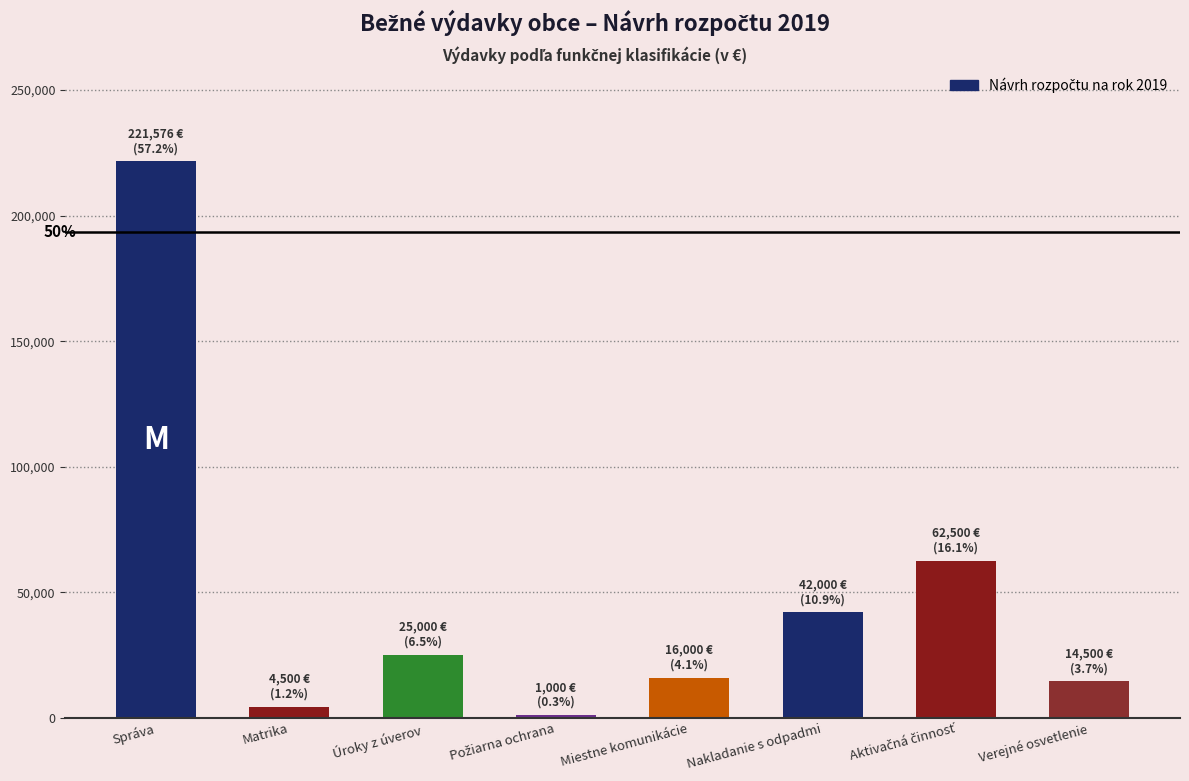

Is it true that the value at Úroky z úverov is 9812?

False